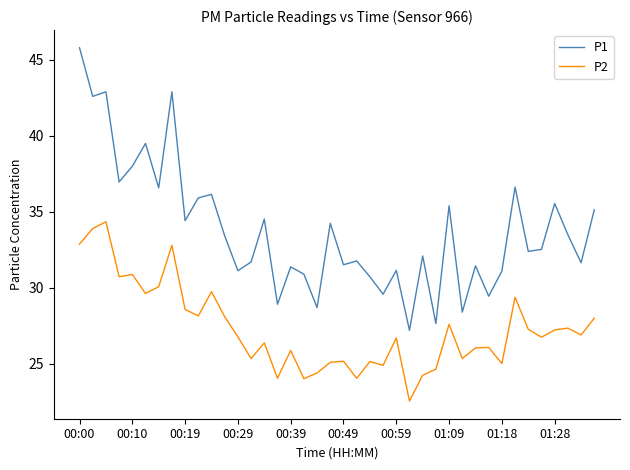

Which series has the largest total across all categories?

P1